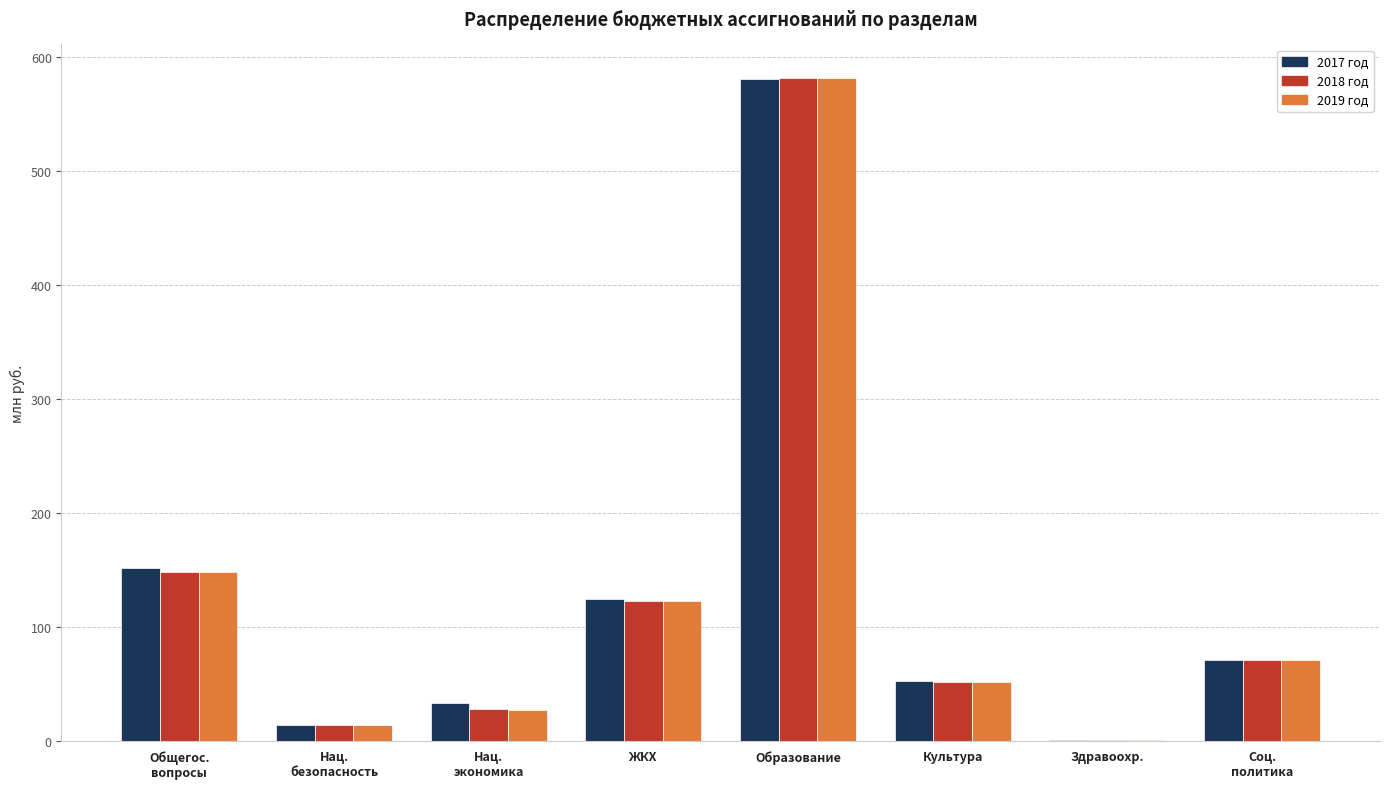

At which category is the sum across all series the highest?

Образование